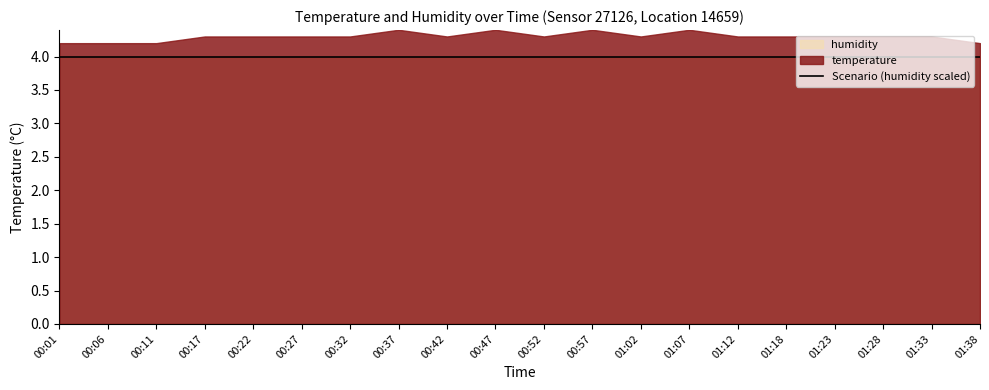

Which series has the largest range (max minus min)?

temperature